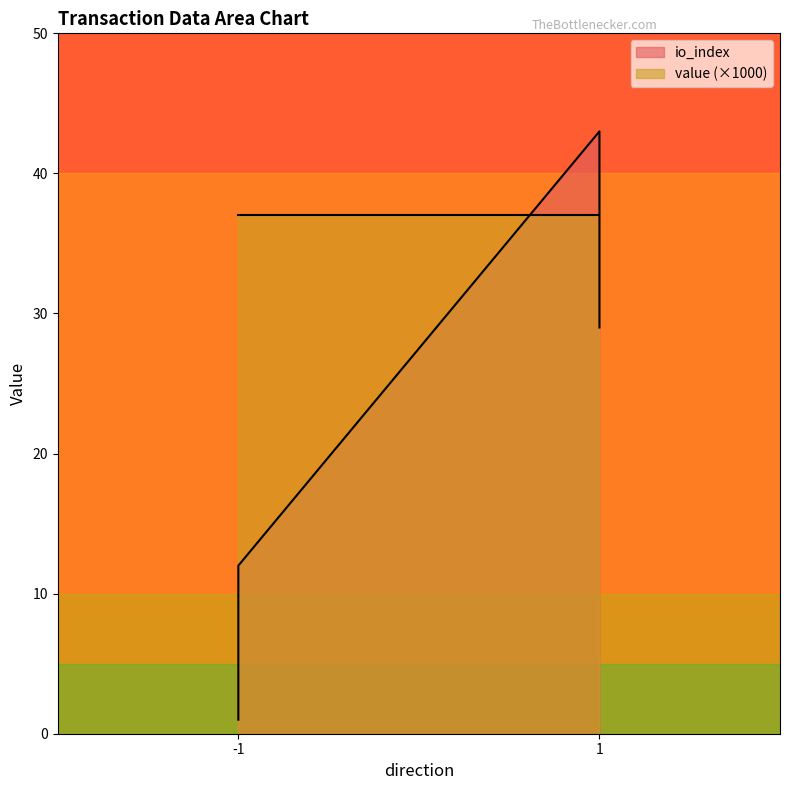

Does the chart have visible grid lines?

No